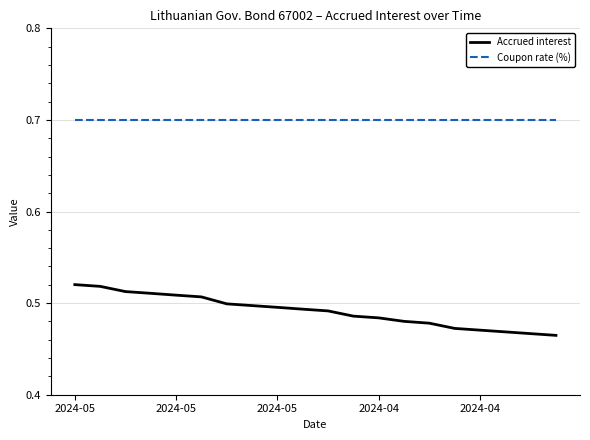

Which series has the largest total across all categories?

Coupon rate (%)